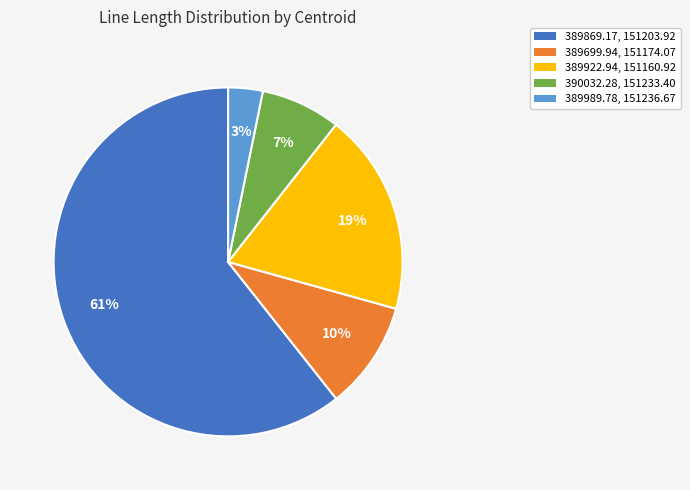

How many slices are in this pie chart?

5